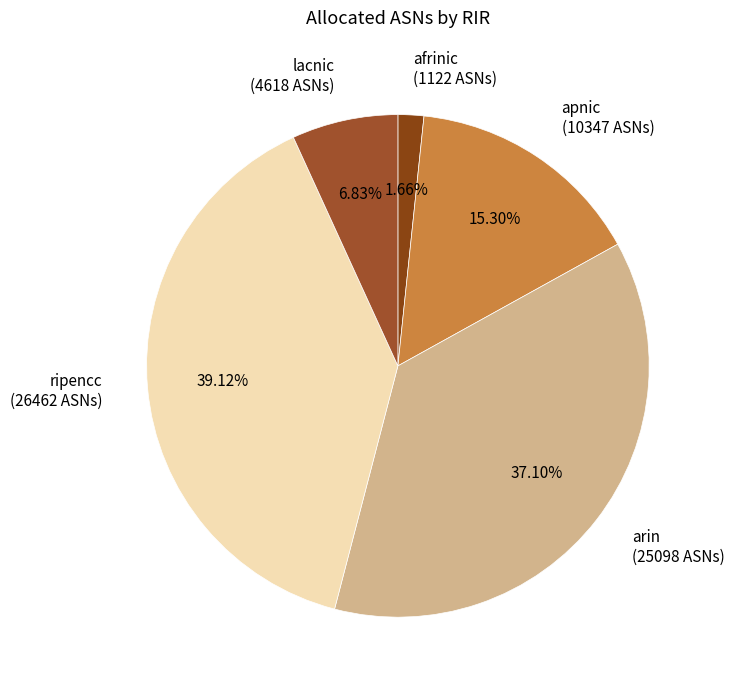

How many slices are in this pie chart?

5